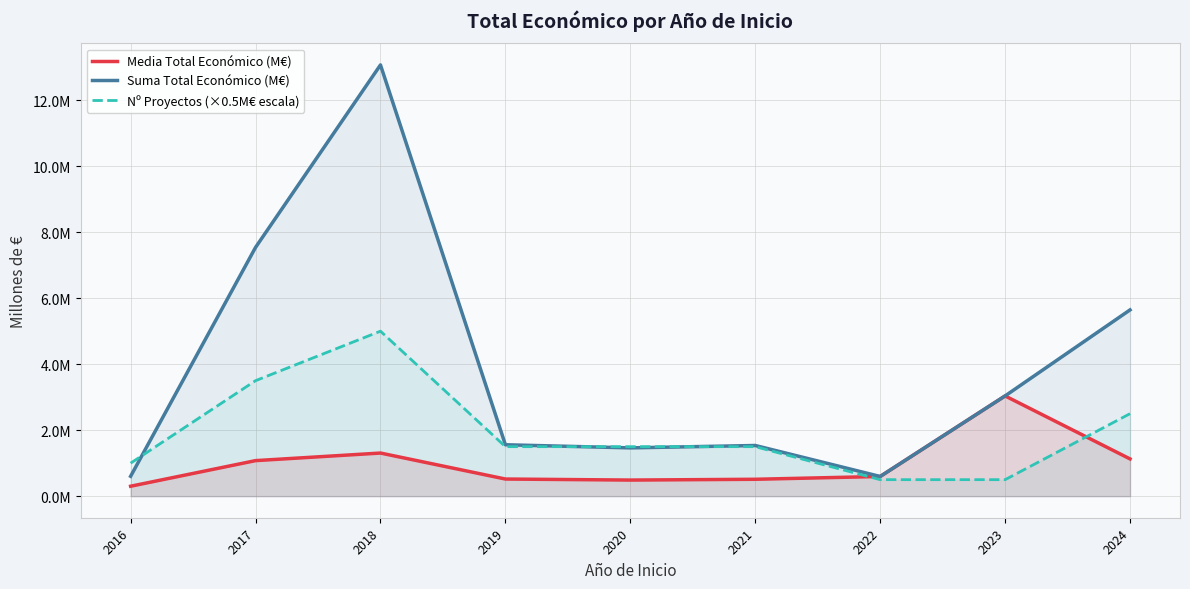

Reading left to right, extract all data points from this chart.

Media Total Económico (M€): 0.3	1.1	1.3	0.5	0.5	0.5	0.6	3.0	1.1
Suma Total Económico (M€): 0.6	7.5	13.1	1.6	1.5	1.5	0.6	3.0	5.6
Nº Proyectos (×0.5M€ escala): 1.0	3.5	5.0	1.5	1.5	1.5	0.5	0.5	2.5